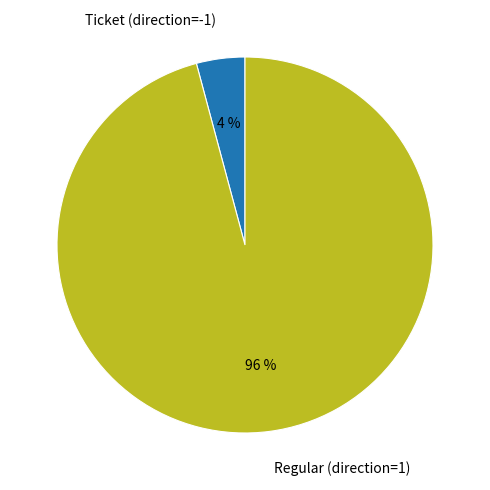

Rank the categories by value from highest to lowest.

Regular (direction=1), Ticket (direction=-1)